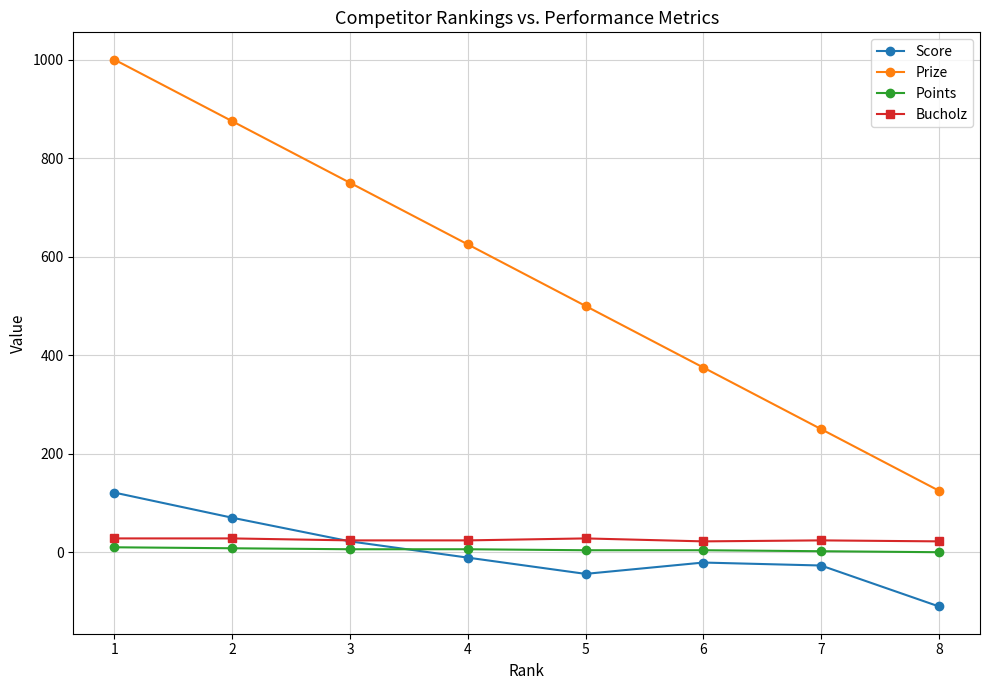

Is it true that Points equals 10 at 1?

True